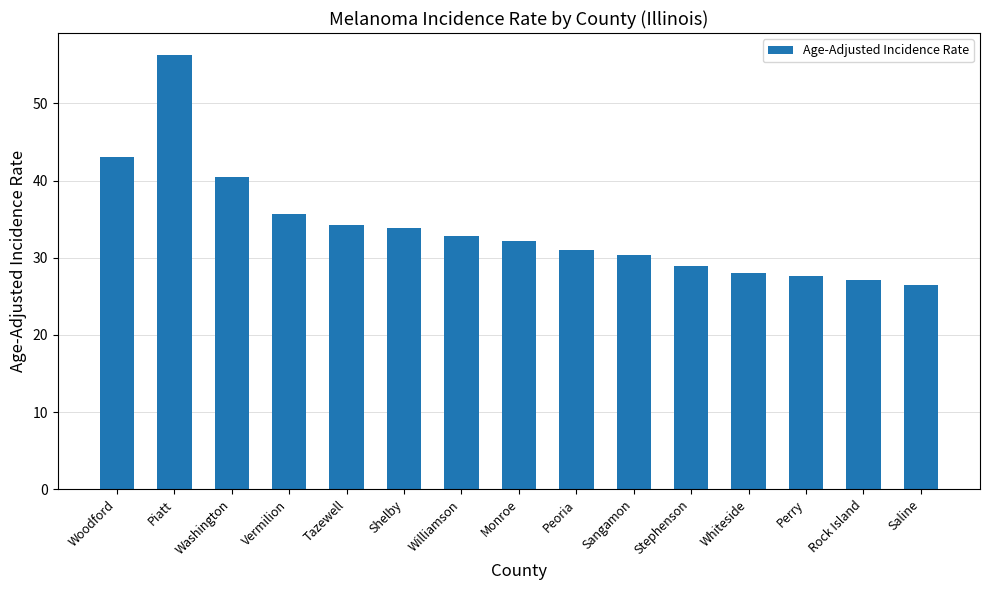

At which category does the chart reach its peak across all series?

Piatt